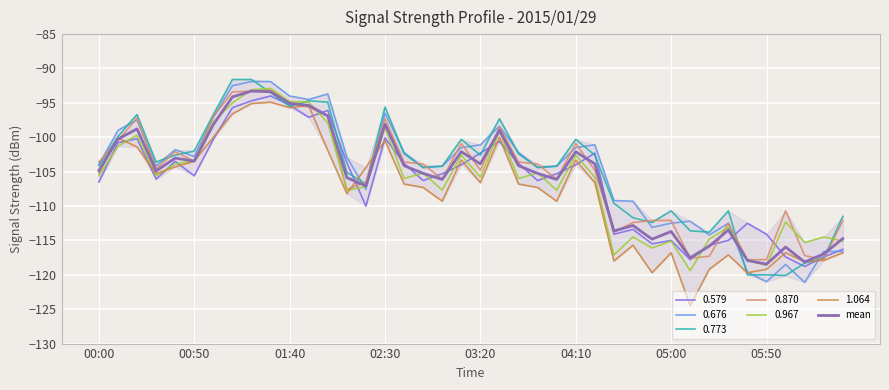

What is the maximum value for 0.579?

-94.0